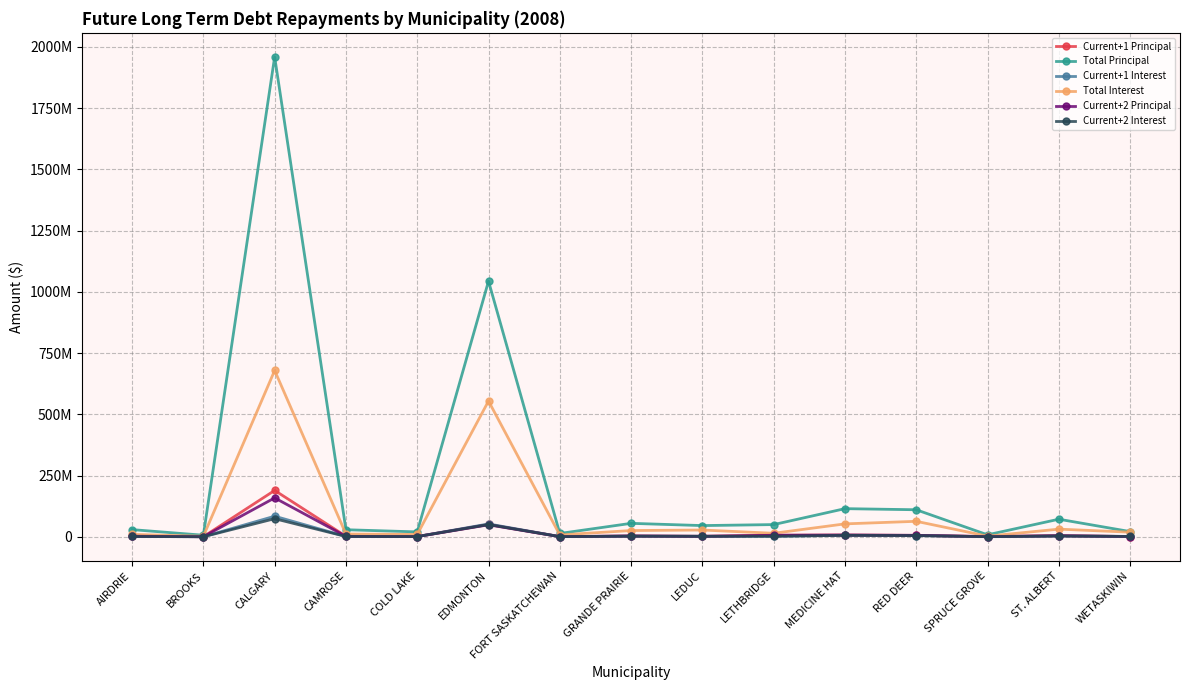

Which series has the widest spread of values?

Total Principal